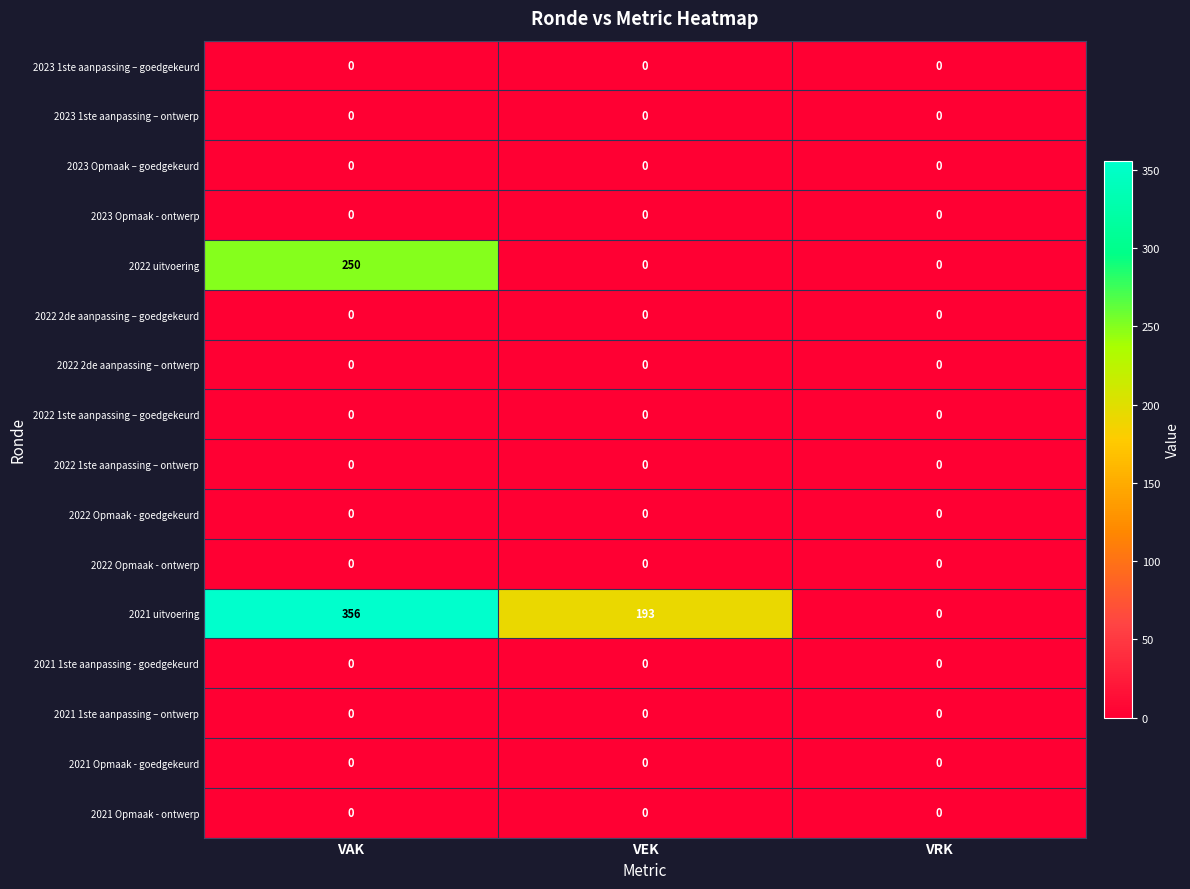

Which series has the largest total across all categories?

2021 uitvoering